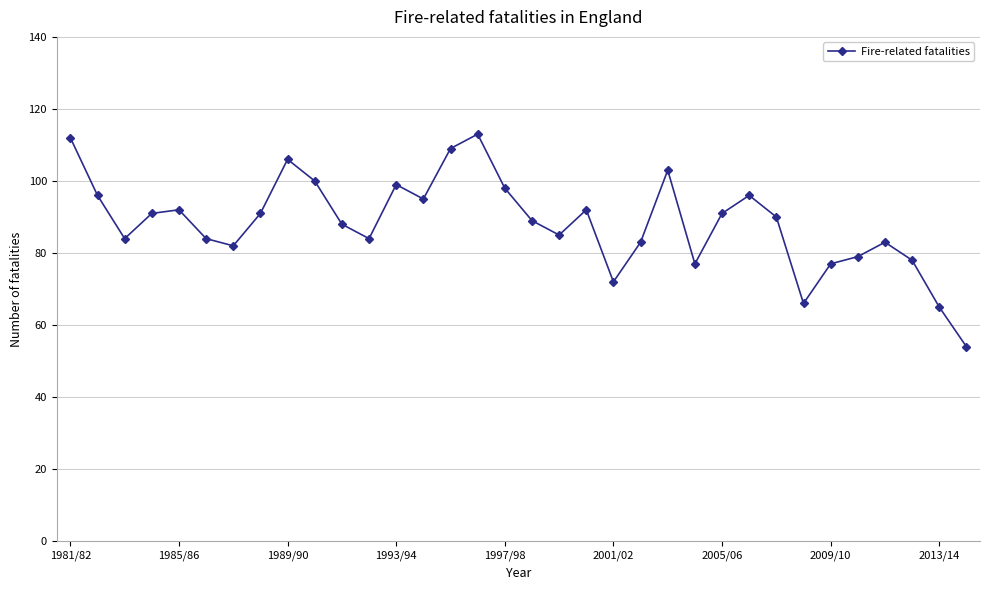

True or false: the data has more than 1 interior local peaks.

True